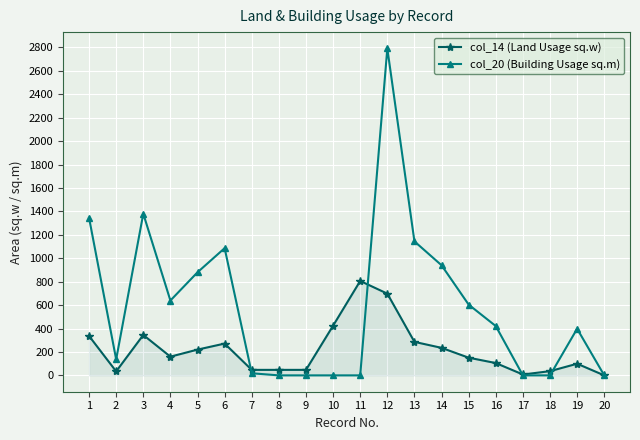

What is the maximum value for col_20 (Building Usage sq.m)?

2791.0